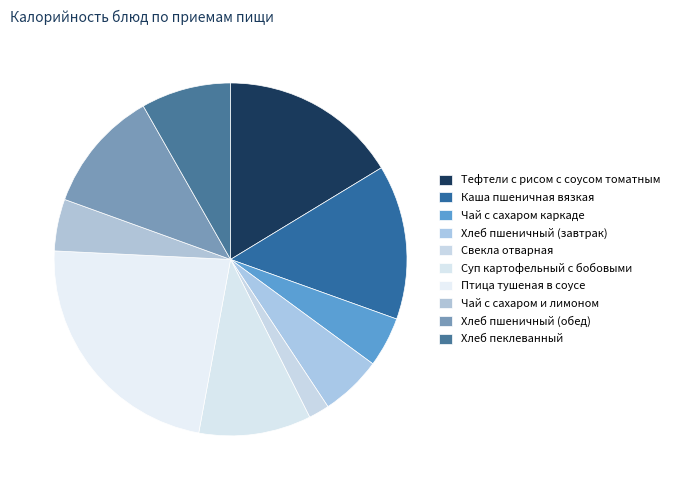

Rank the categories by value from lowest to highest.

Свекла отварная, Чай с сахаром каркаде, Чай с сахаром и лимоном, Хлеб пшеничный (завтрак), Хлеб пеклеванный, Суп картофельный с бобовыми, Хлеб пшеничный (обед), Каша пшеничная вязкая, Тефтели с рисом с соусом томатным, Птица тушеная в соусе